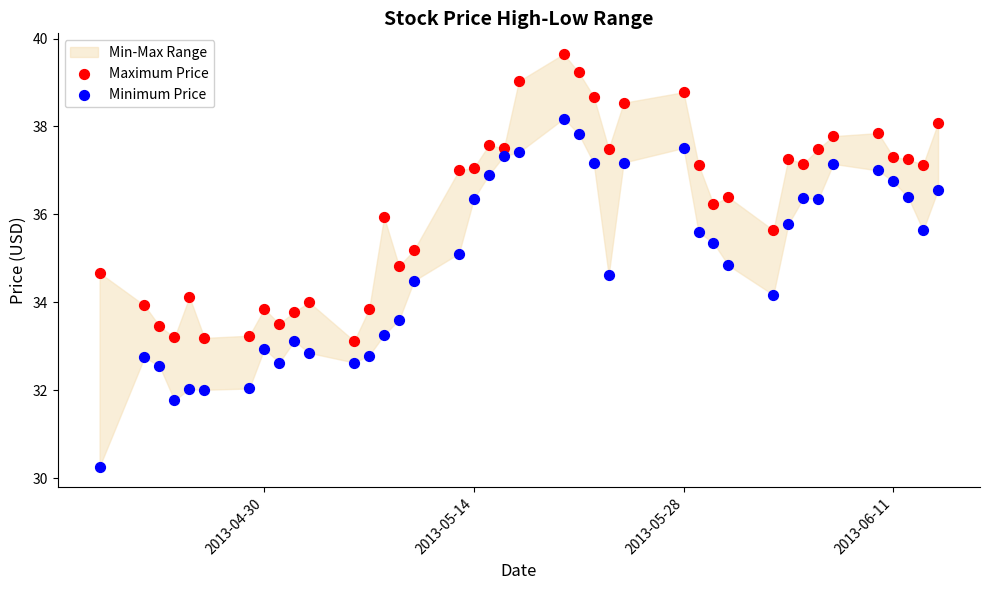

Across all data points, what is the range of X values (max minus min)?

56.0